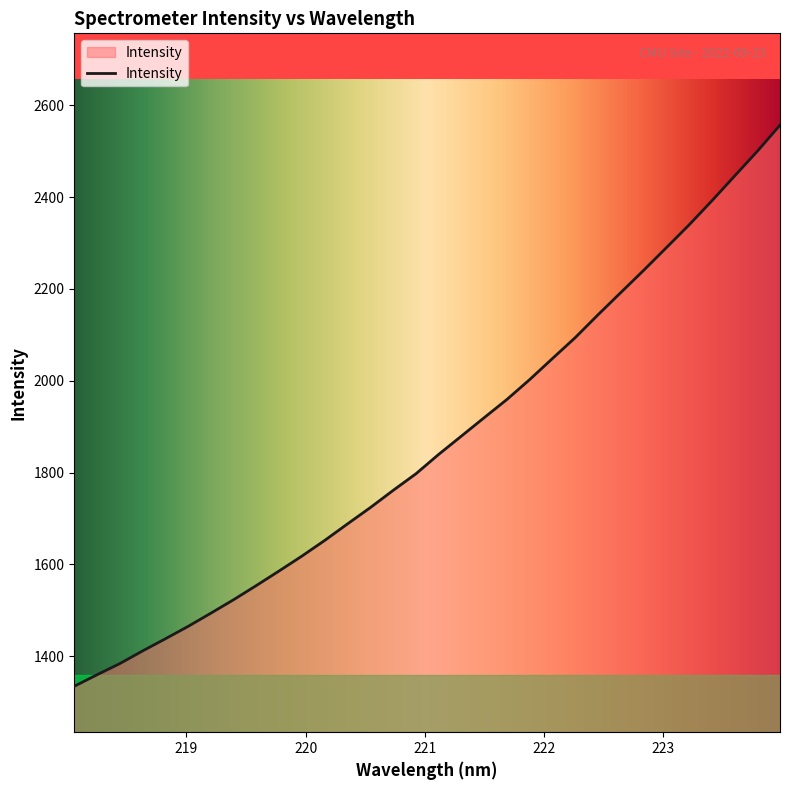

What is the difference between the maximum and minimum values?

1222.1